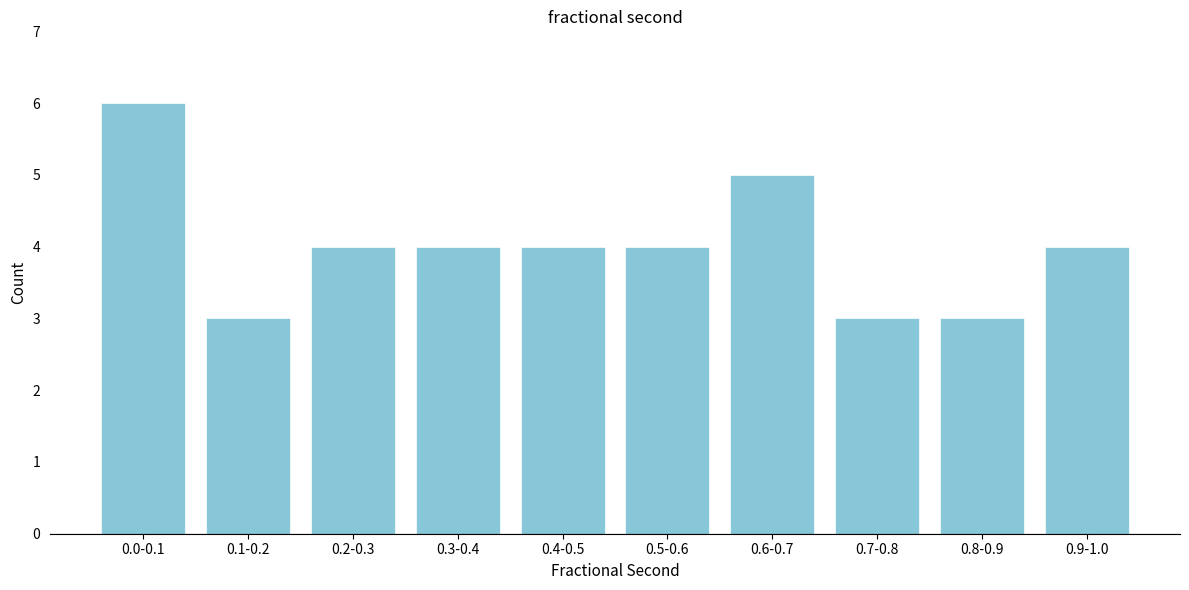

Reading left to right, list all the values displayed in this chart.

6	3	4	4	4	4	5	3	3	4